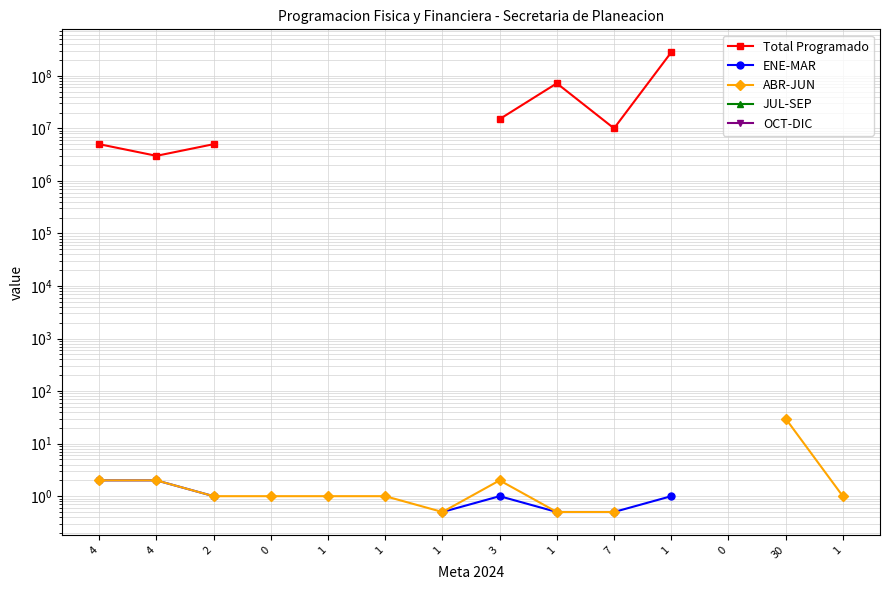

How many lines are shown in the chart?

5